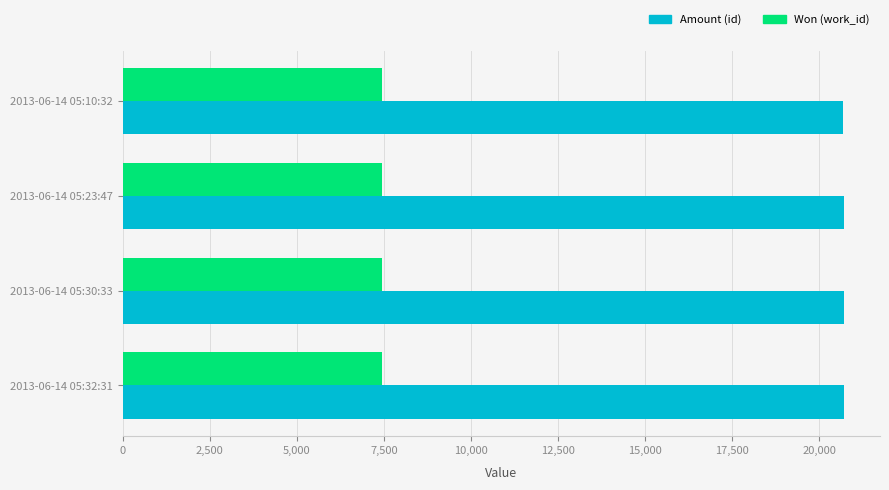

What is the difference between the highest and lowest values at 2013-06-14 05:10:32?

13242